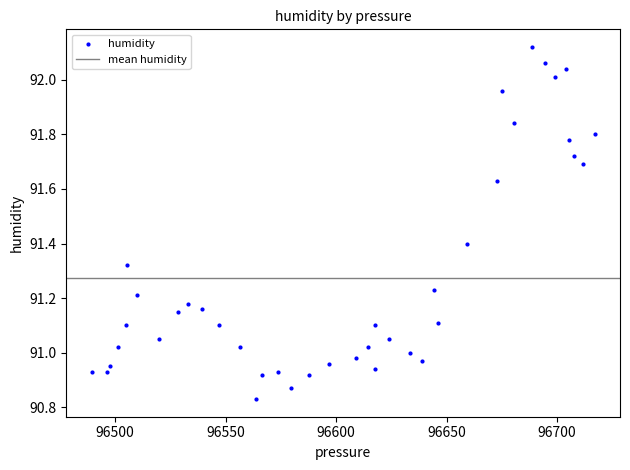

What is the range of X values (max minus min)?

227.6